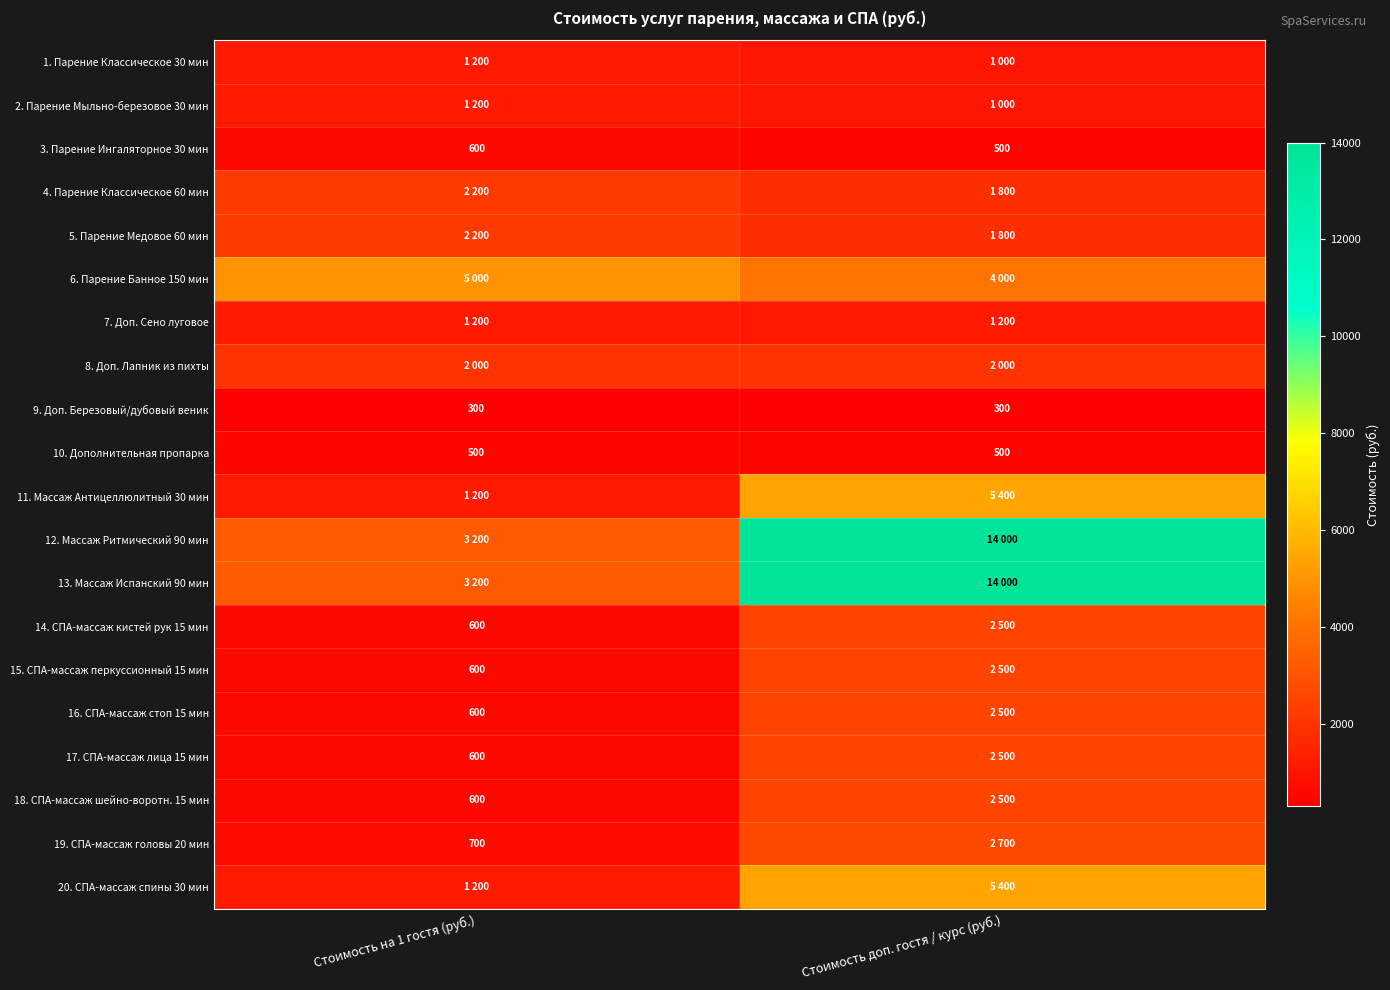

What is the average value of the 10. Дополнительная пропарка series?

500